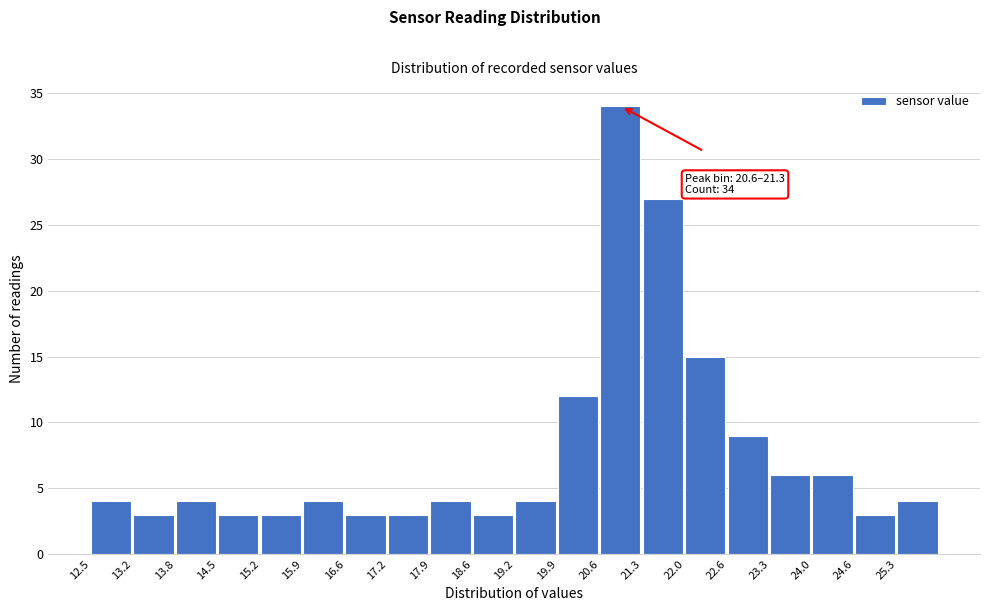

Which range on the x-axis has the tallest bar?

20.6 to 21.3